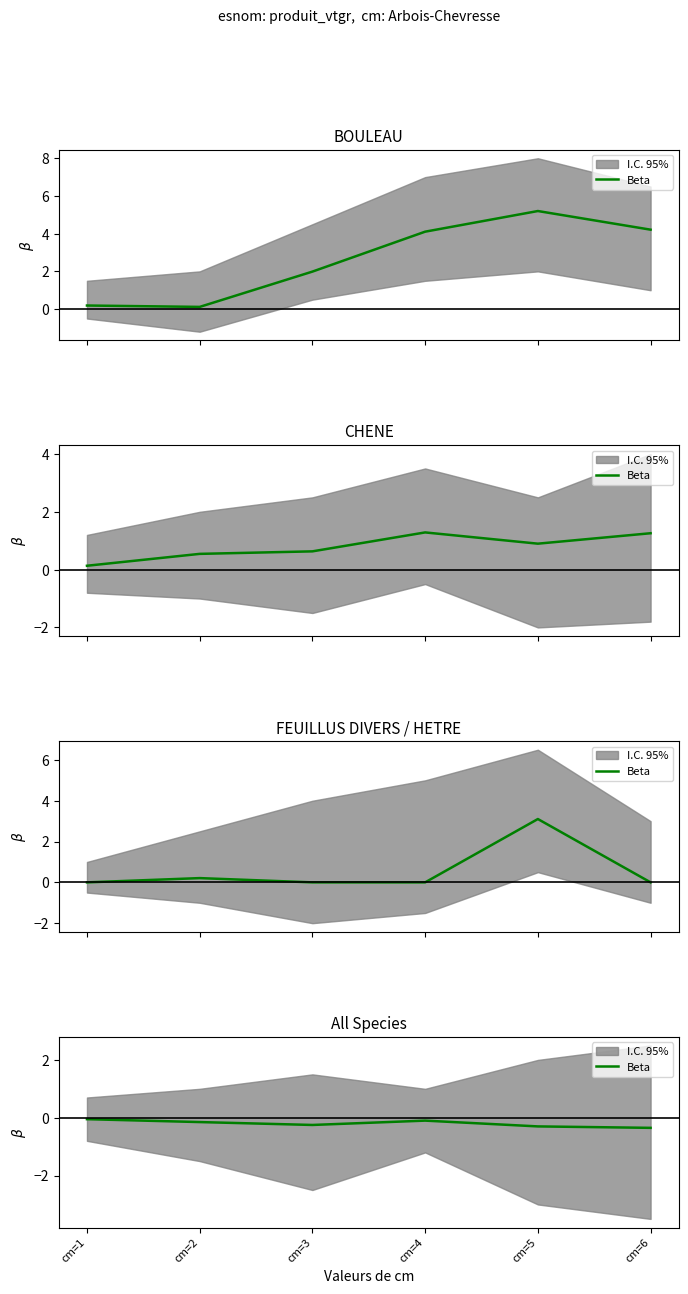

The chart shows a value of -0.3 at cm=5. True or false?

True